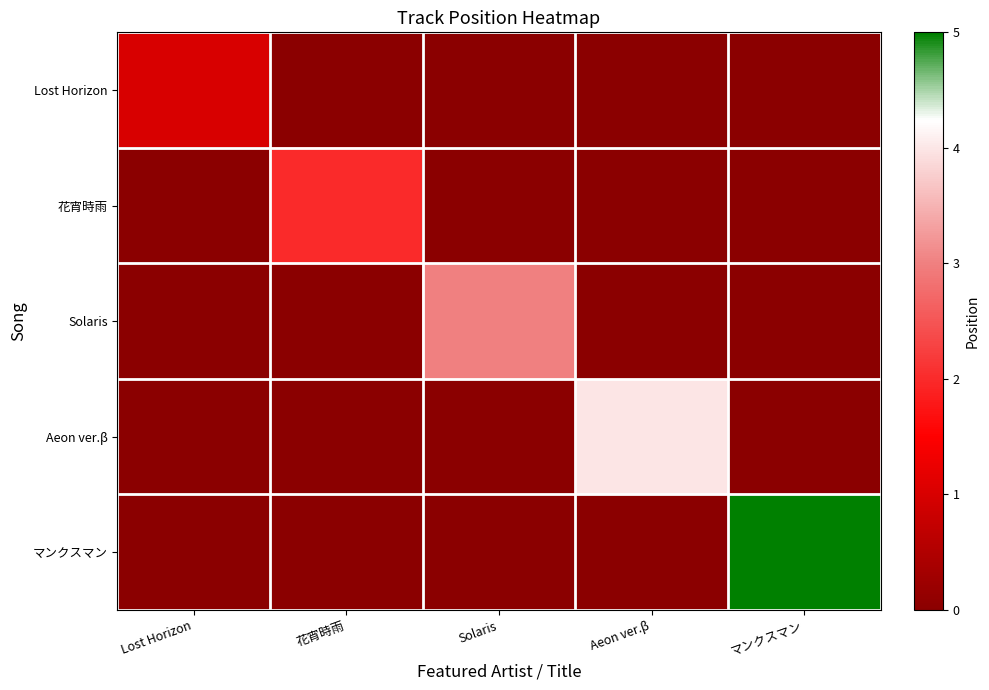

Between Solaris and マンクスマン, which series saw the biggest shift?

マンクスマン